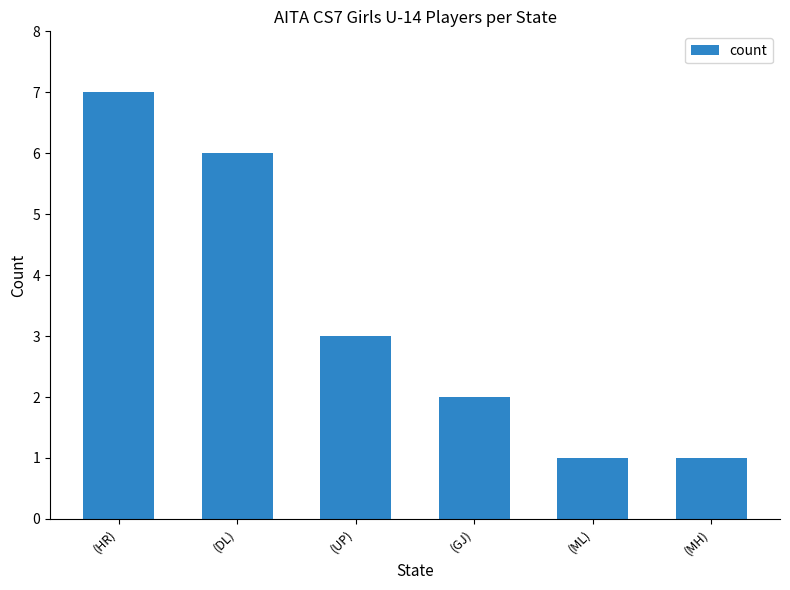

Reading left to right, extract all data points from this chart.

(HR)=7	(DL)=6	(UP)=3	(GJ)=2	(ML)=1	(MH)=1